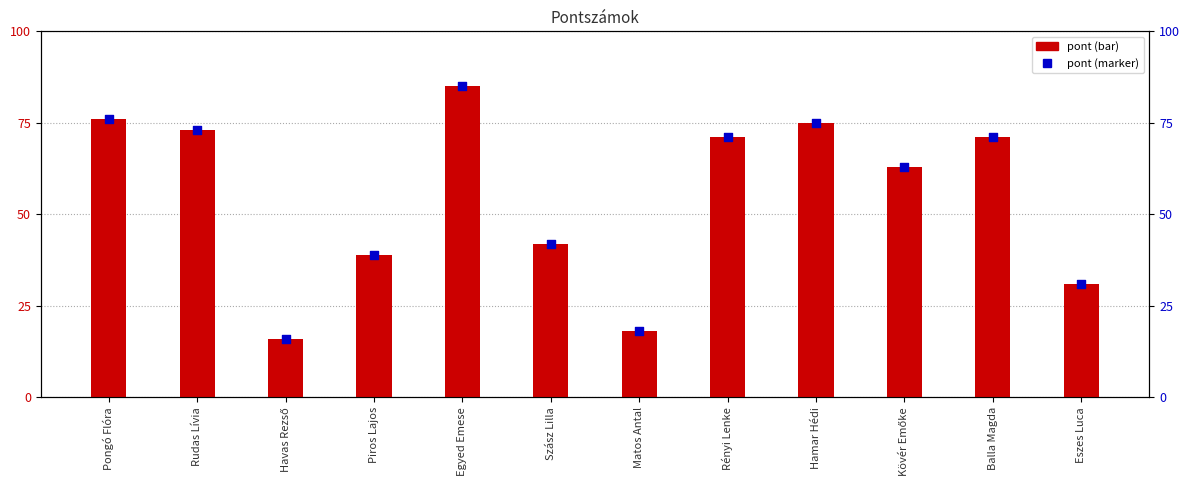

At which category is the sum across all series the highest?

Egyed Emese